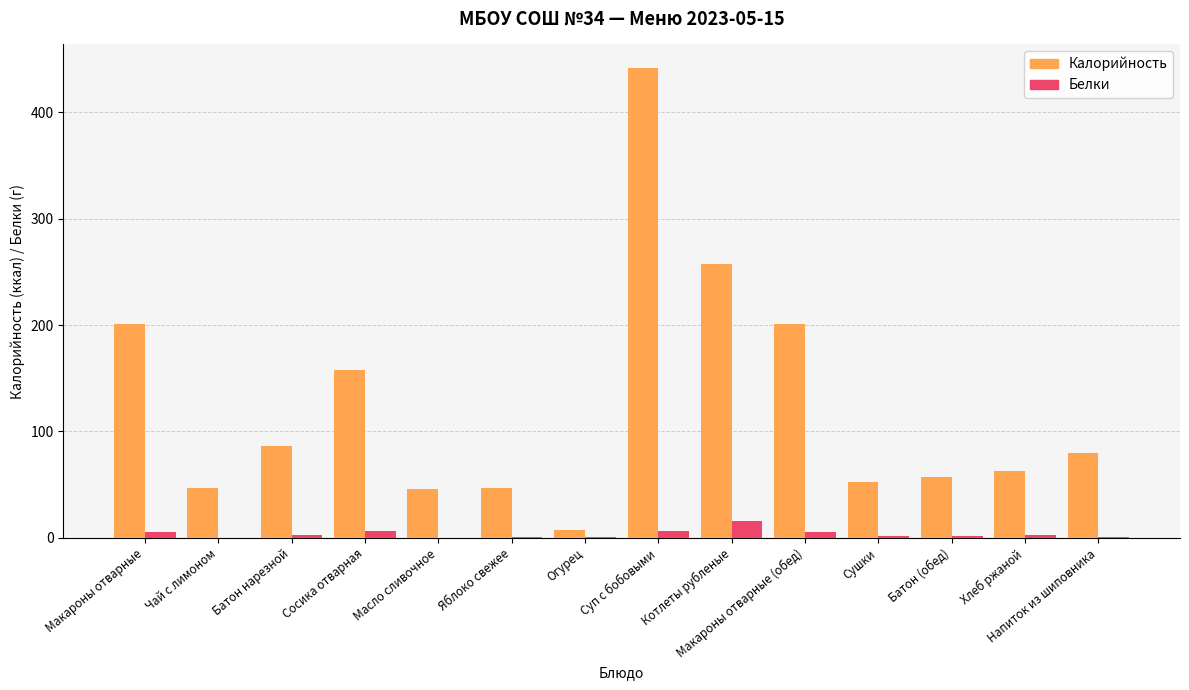

The Калорийность series shows 287.8 at Макароны отварные (обед). True or false?

False